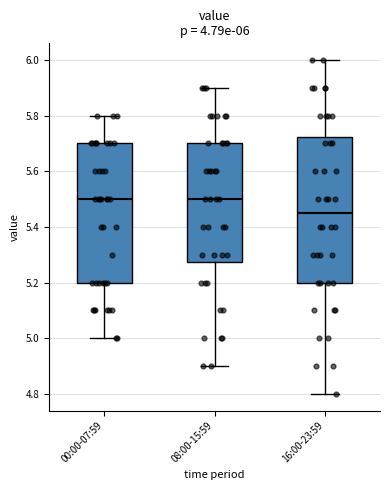

Comparing the boxes themselves (not the whiskers), which one is the tallest?

16:00-23:59